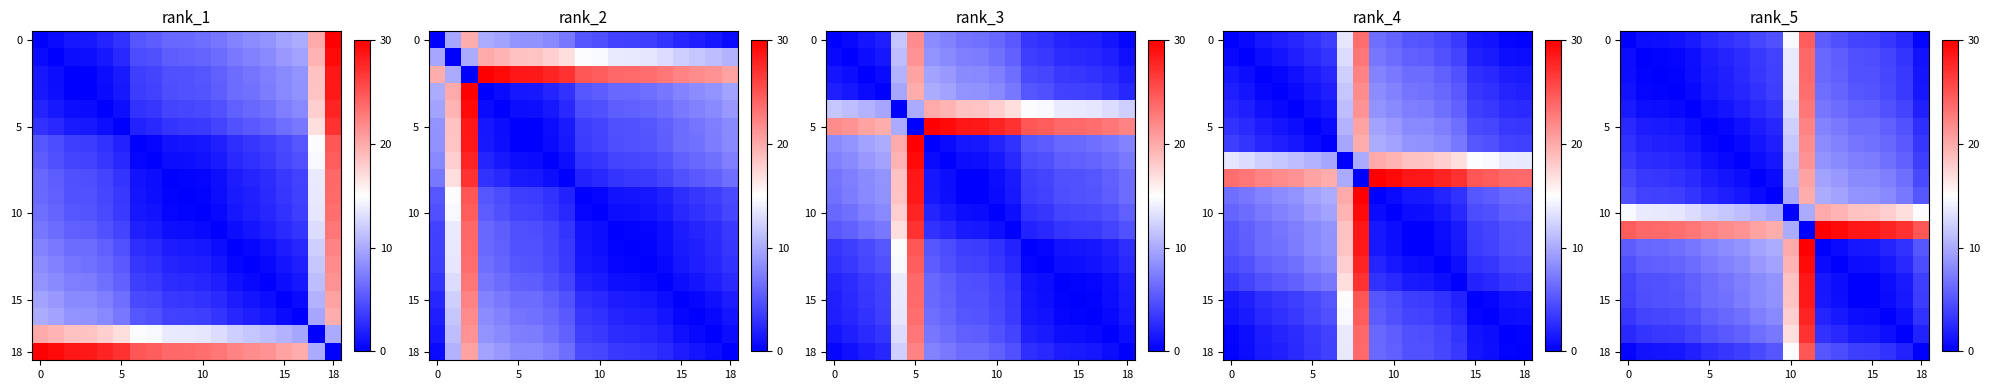

How many data points does each series have?

19